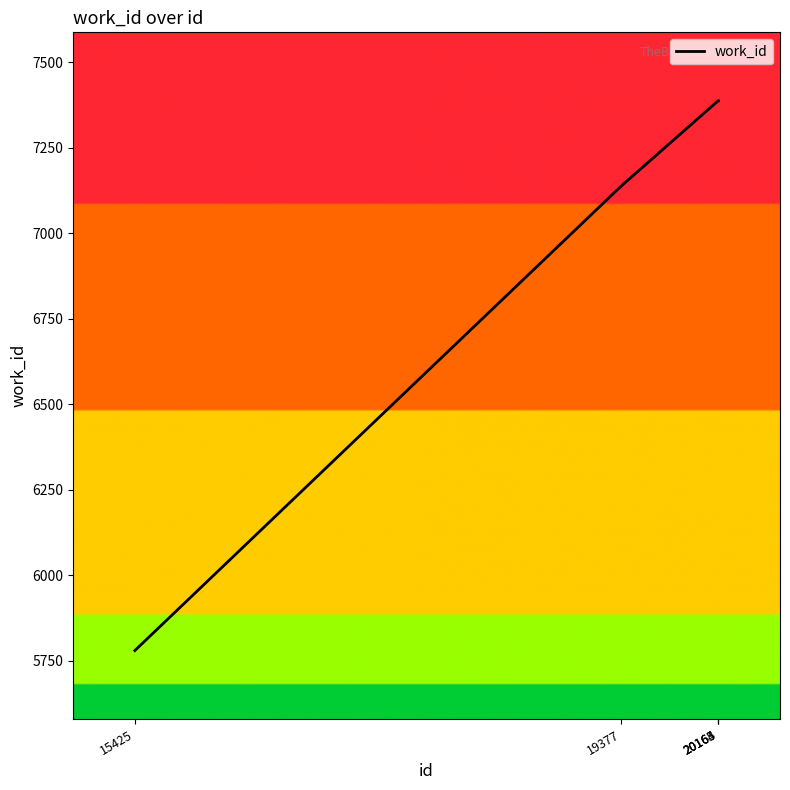

Approximately how many times larger is the value at 20163 compared to 20164?

1.0